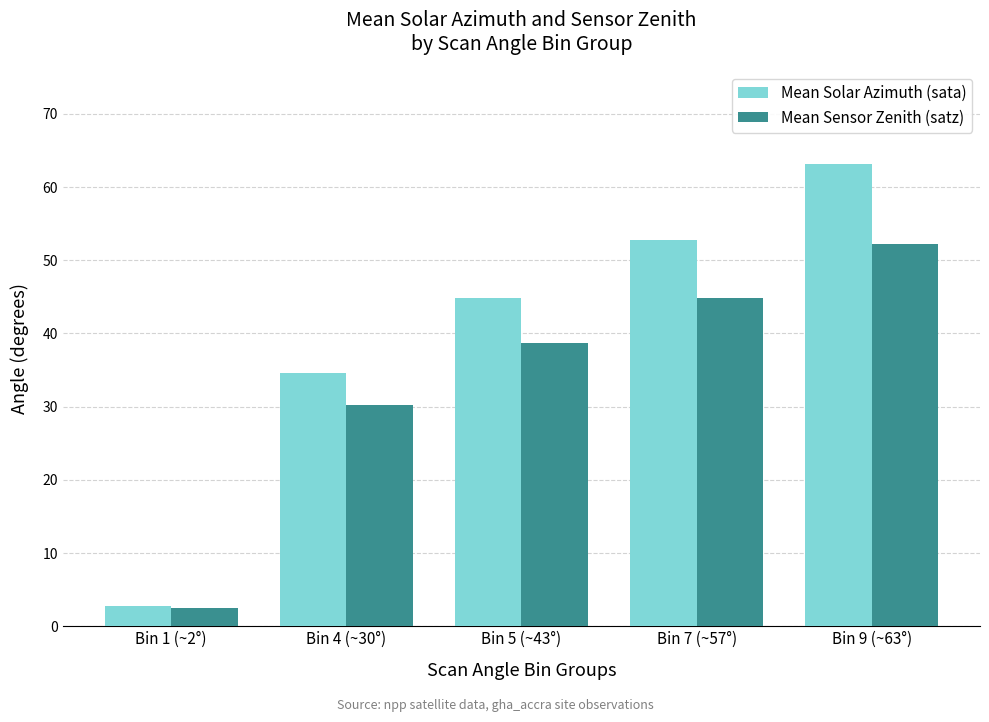

What is the difference between the highest and lowest values at Bin 5 (~43°)?

6.2